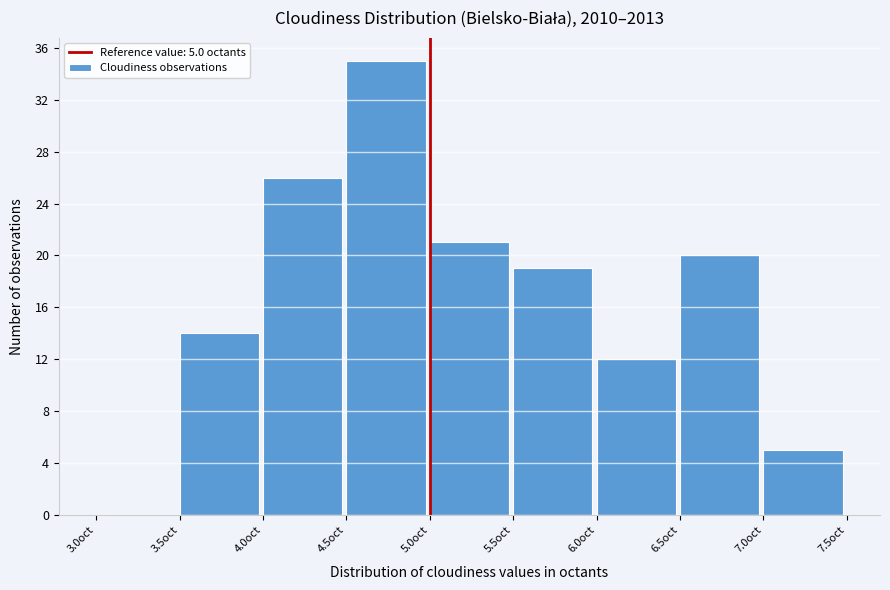

Over which range of the x-axis is the bar tallest?

4.5 to 5.0